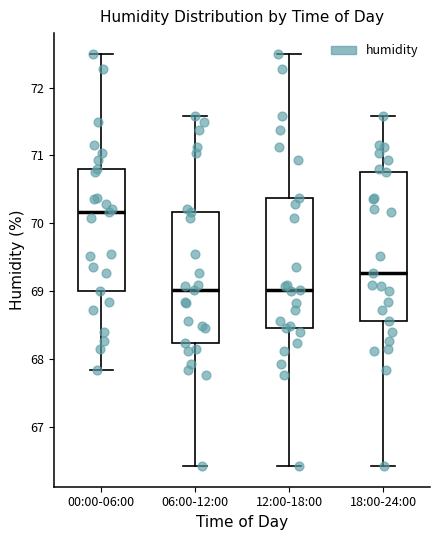

Reading left to right, read every box against the y-axis: the position of its median line, the range the box covers, and the ends of its whiskers. The values are not printed on the chart, so give them approximately, as read against the axis.

00:00-06:00: median 70.2, box 69.0 to 70.8, whiskers 67.8 to 72.5
06:00-12:00: median 69.0, box 68.2 to 70.2, whiskers 66.4 to 71.6
12:00-18:00: median 69.0, box 68.5 to 70.4, whiskers 66.4 to 72.5
18:00-24:00: median 69.3, box 68.6 to 70.8, whiskers 66.4 to 71.6